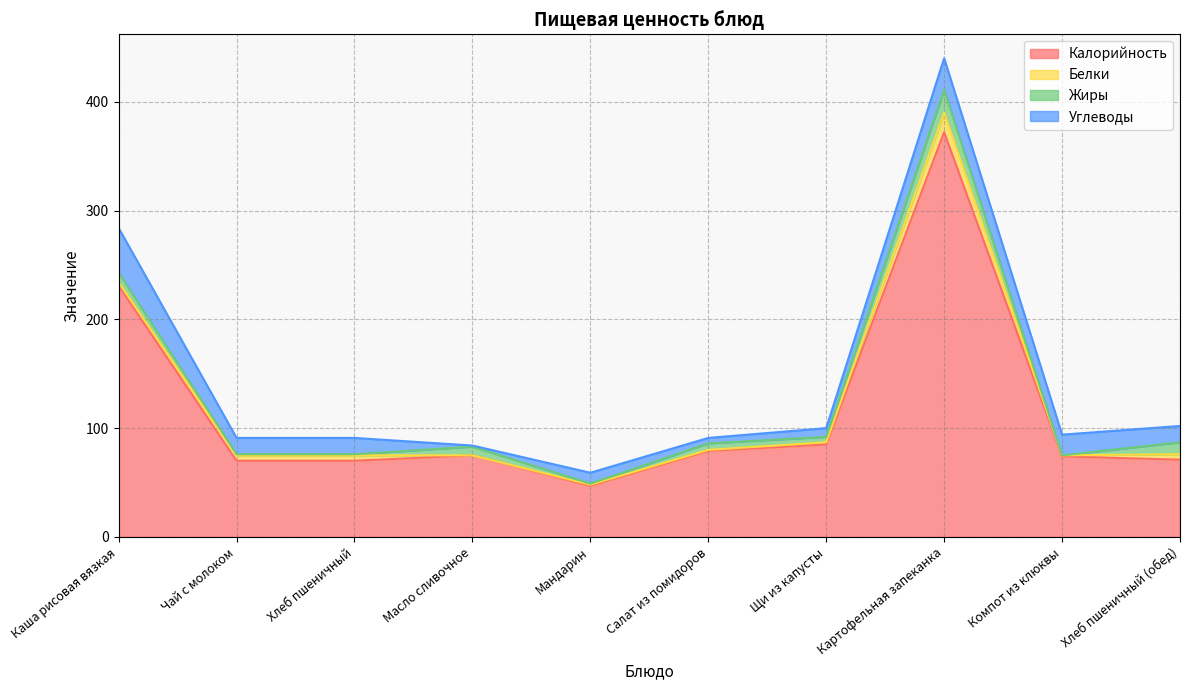

Is the value of Жиры at Салат из помидоров greater than the value of Калорийность at Компот из клюквы?

No